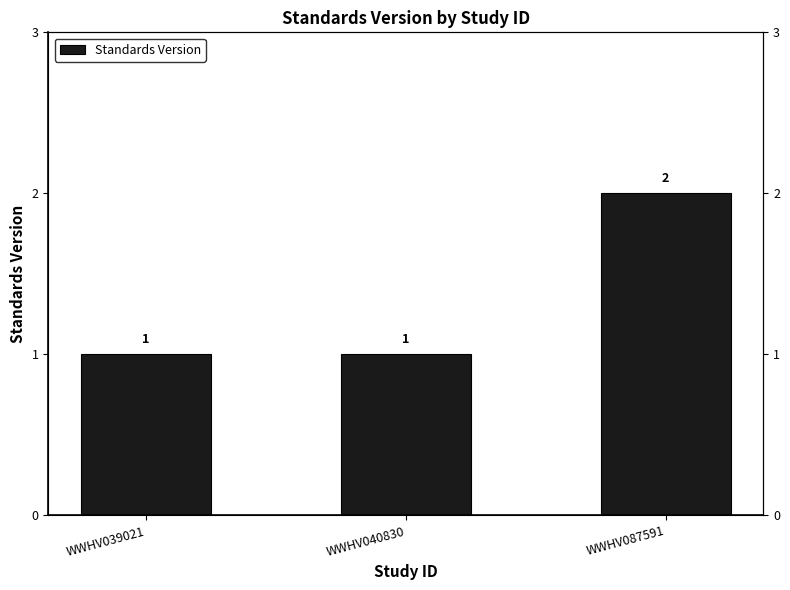

Reading left to right, what are all the values shown in this chart?

1	1	2